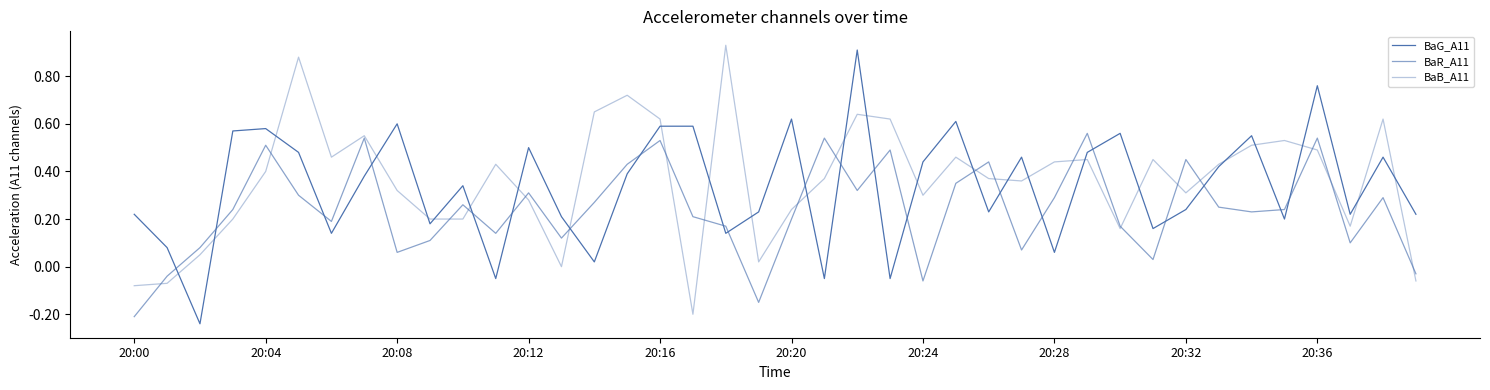

Where is BaB_A11 nearest to the value 0?

13